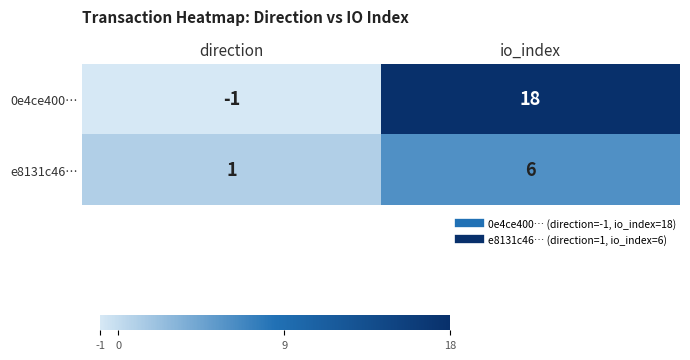

Which label corresponds to the largest value in the chart?

io_index